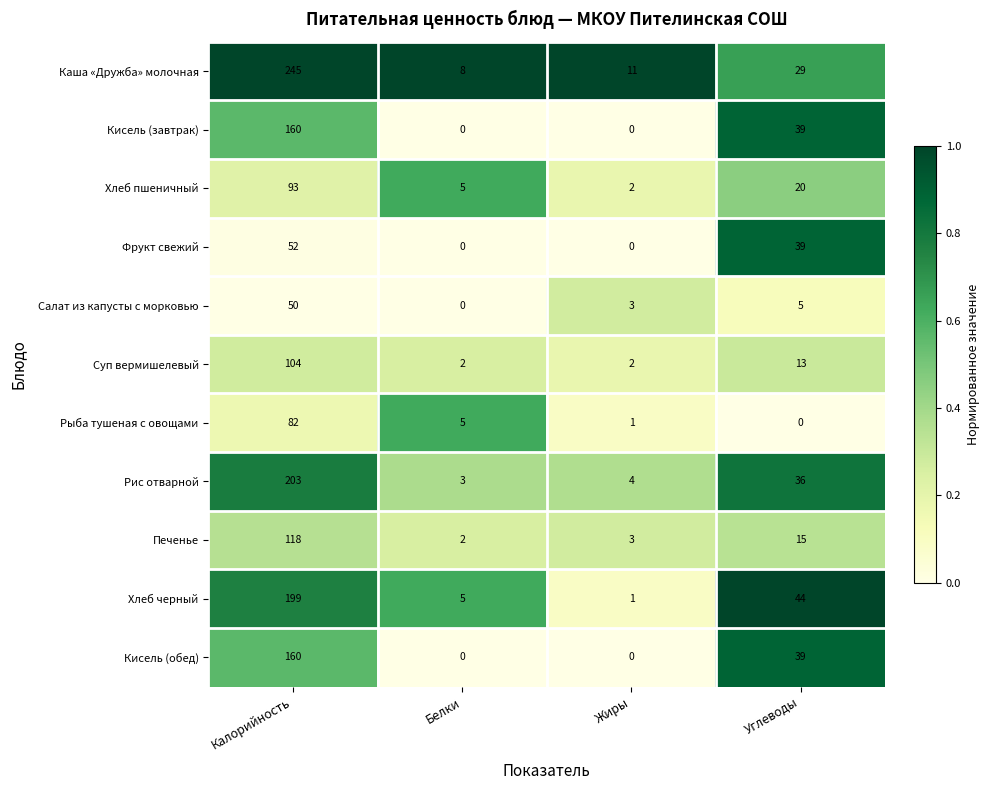

What is the difference between the Каша «Дружба» молочная values at Белки and Жиры?

3